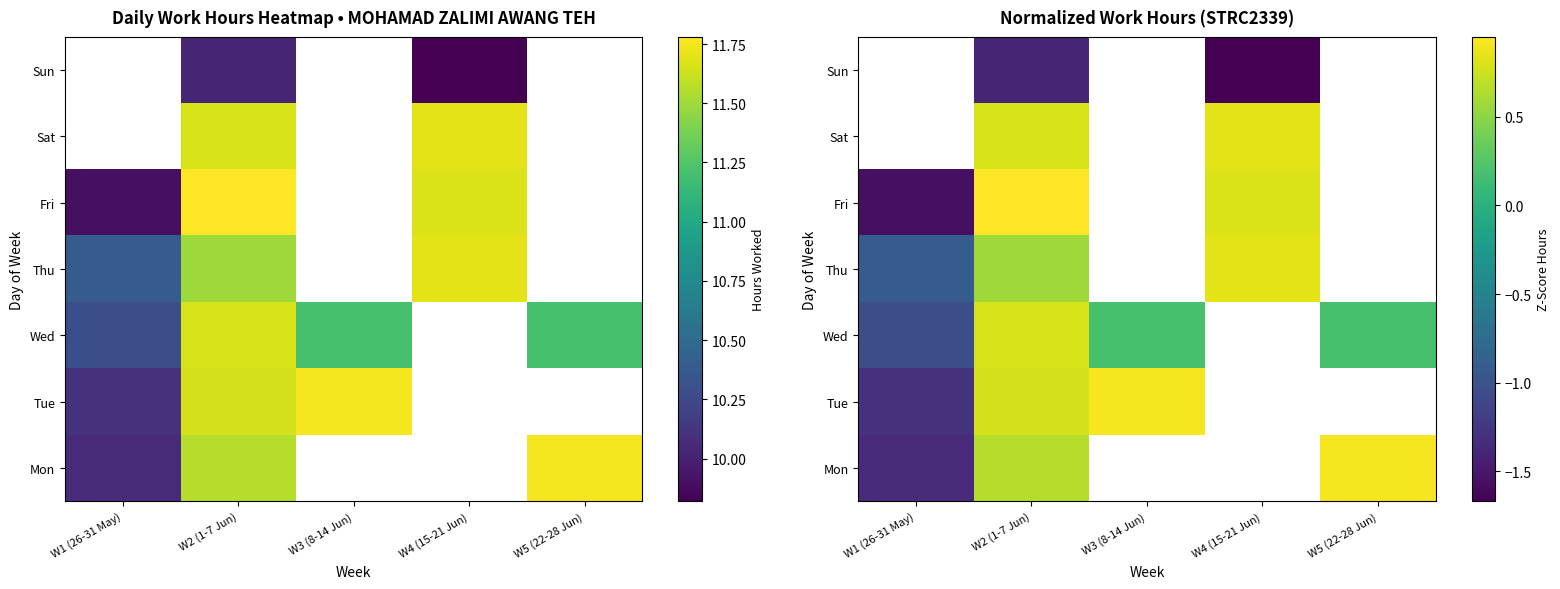

What is the minimum value for Wed?

-1.0